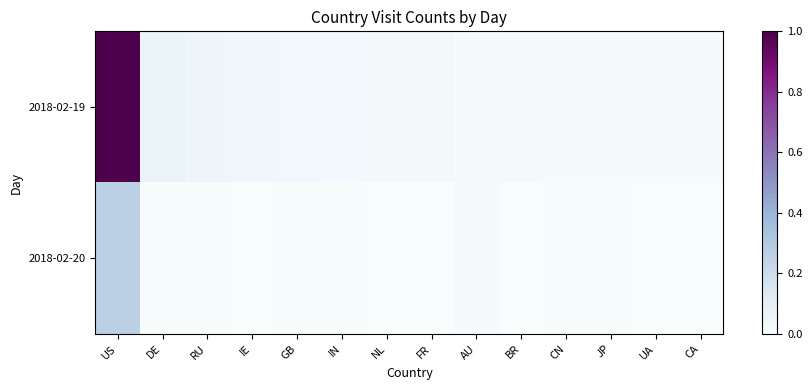

Which series has the largest range (max minus min)?

2018-02-19